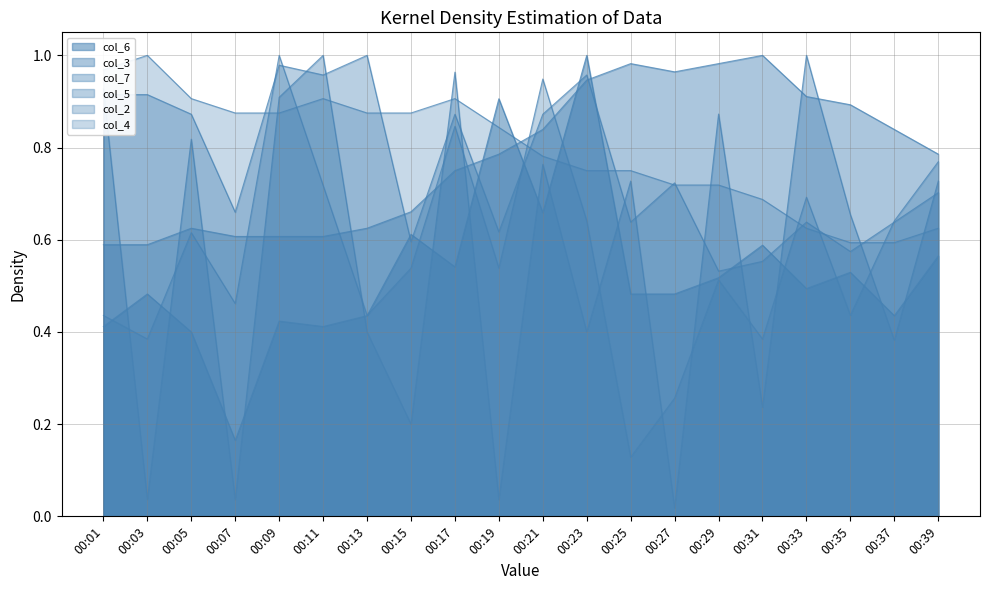

Between which two adjacent categories do col_4 and col_3 first intersect?

00:19 and 00:21